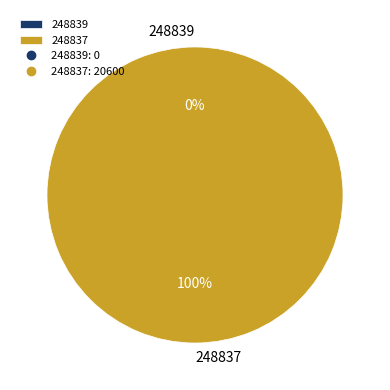

Is the sum of 248837 and 248839 greater than half?

Yes